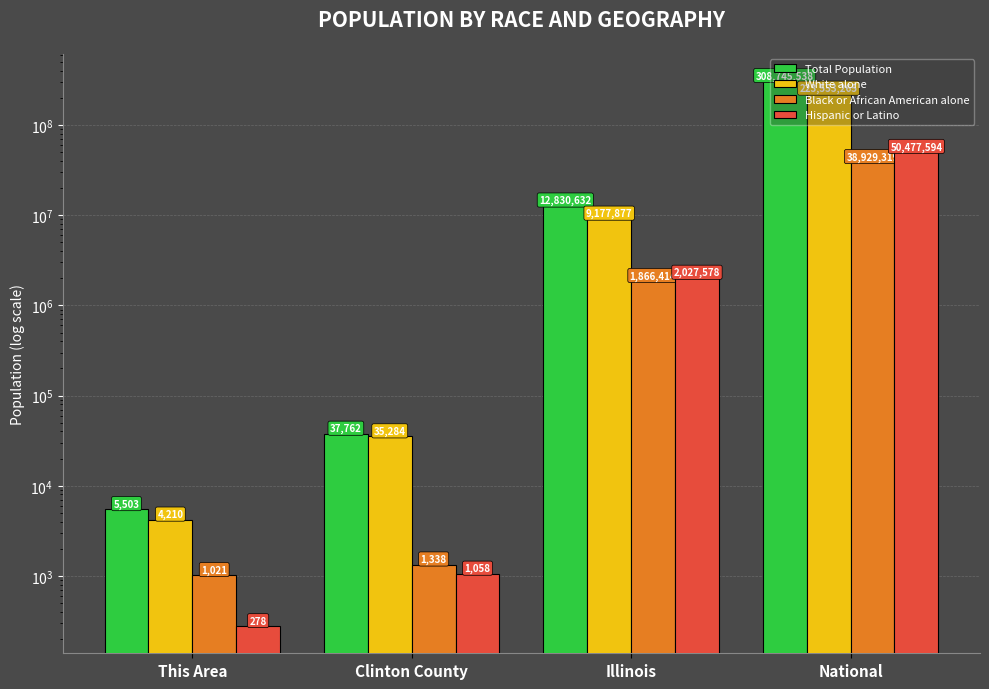

Reading right to left, list all the values displayed in this chart.

Total Population: 308745538	12830632	37762	5503
White alone: 223553265	9177877	35284	4210
Black or African American alone: 38929319	1866414	1338	1021
Hispanic or Latino: 50477594	2027578	1058	278